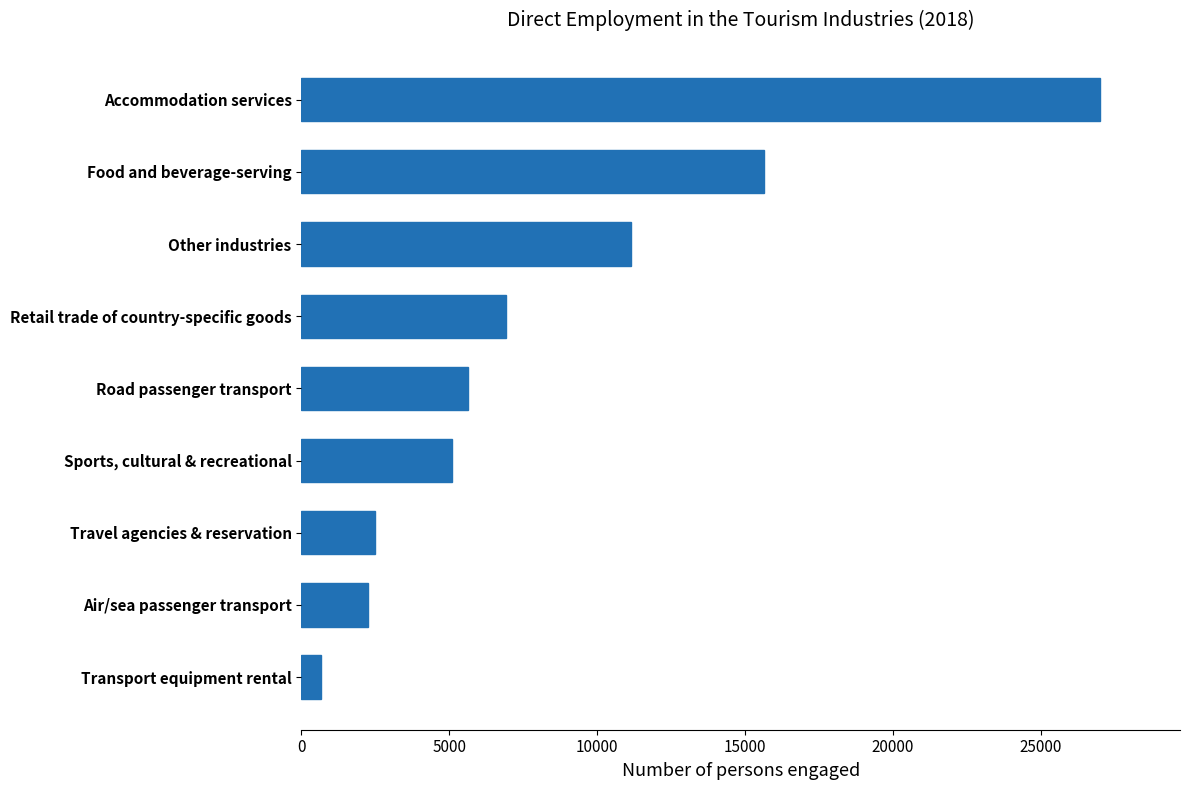

What is the minimum value shown in the chart?

674.0